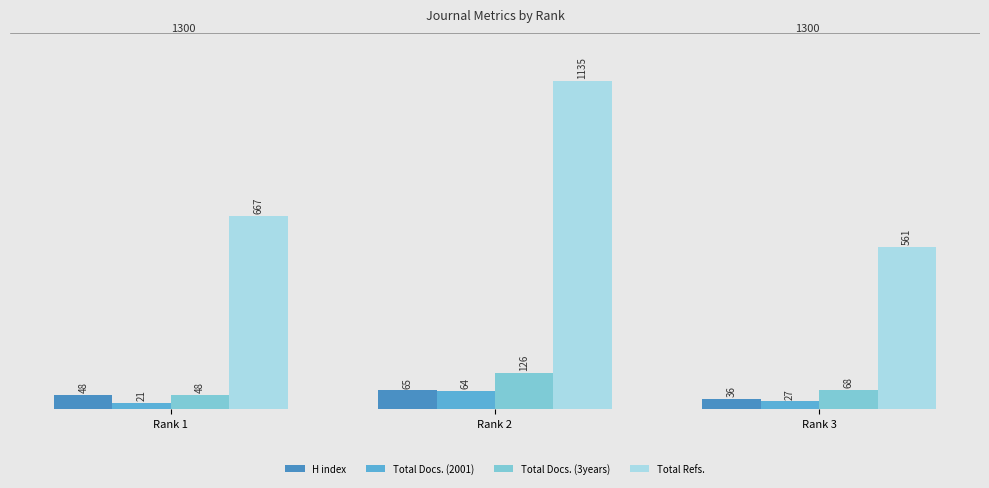

At which label does Total Refs. reach its peak?

Rank 2